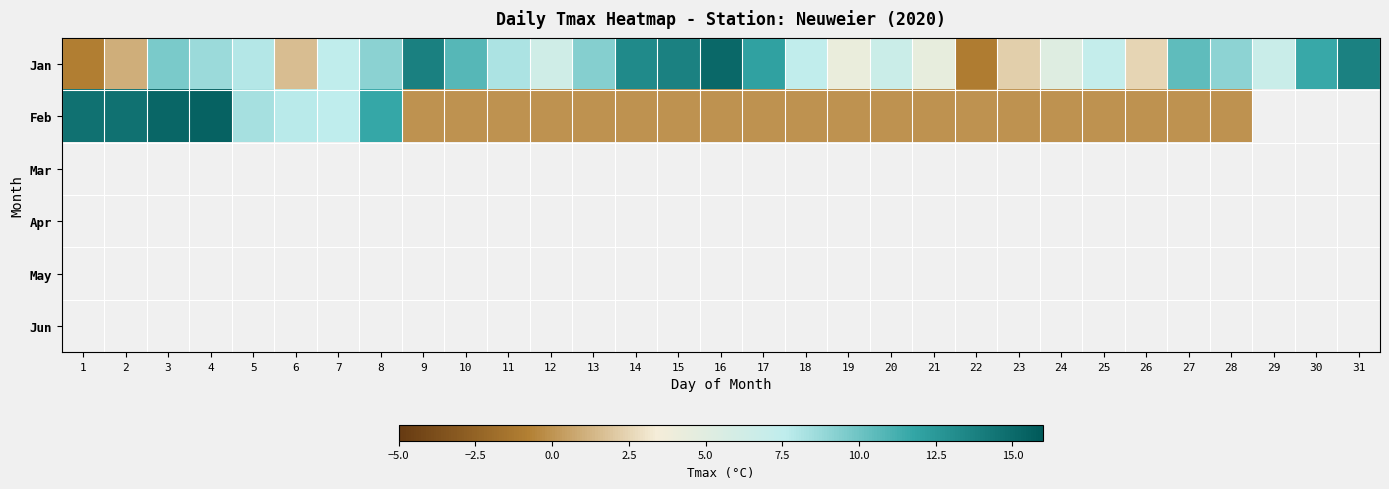

What is the difference between the highest and lowest values at 27?

10.5